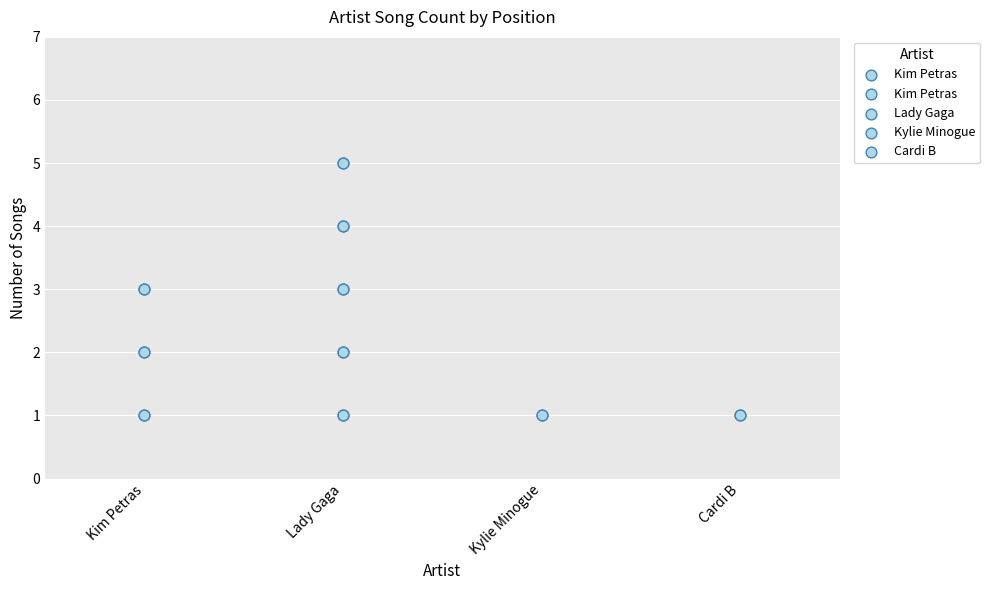

What is the change in value from Kim Petras to Lady Gaga?

+2